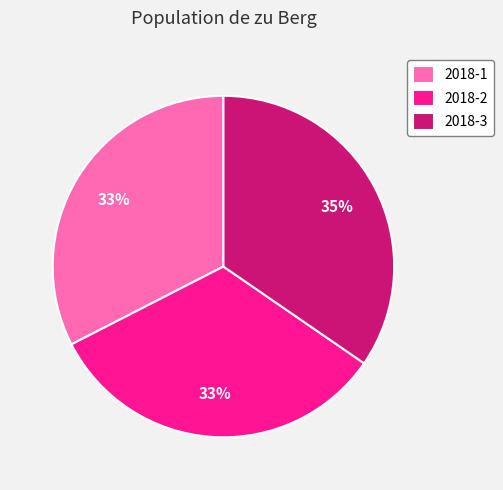

Which slice is the largest?

2018-3